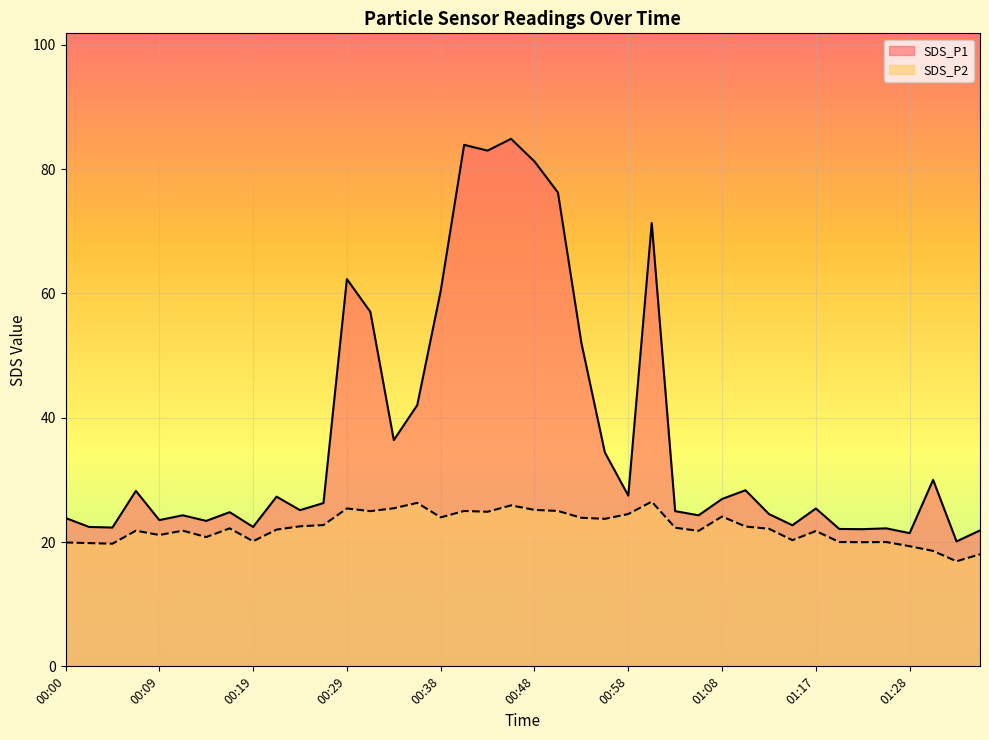

Between 00:53 and 00:26, which is larger?

00:53